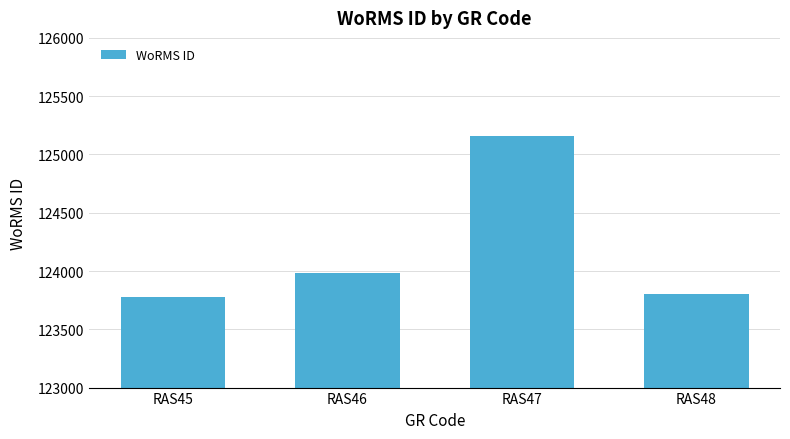

Where is the data nearest to the value 124468?

RAS46